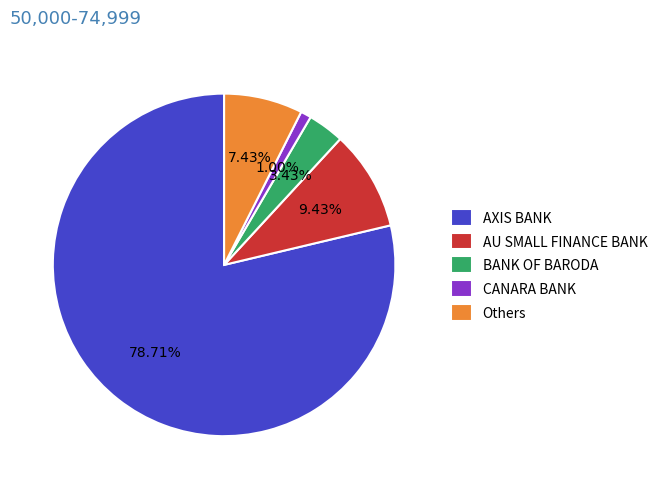

Do Others and BANK OF BARODA together represent more than half of the pie?

No